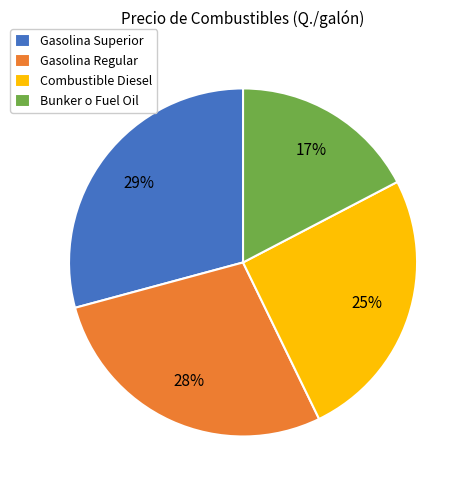

Is there a majority slice in this chart?

No